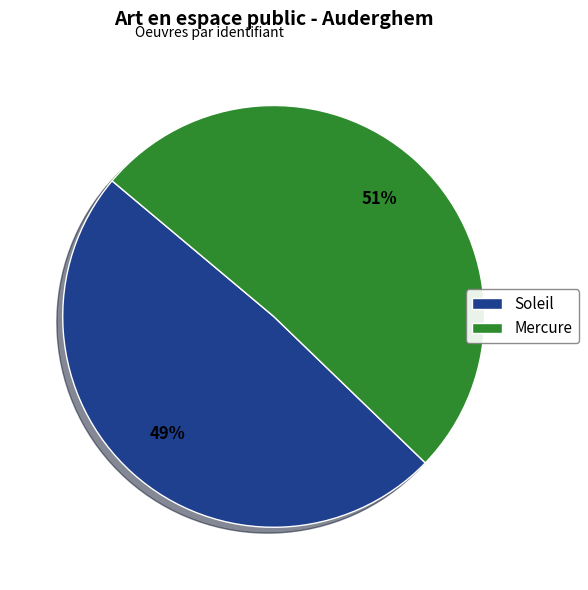

Is the sum of Mercure and Soleil greater than half?

Yes